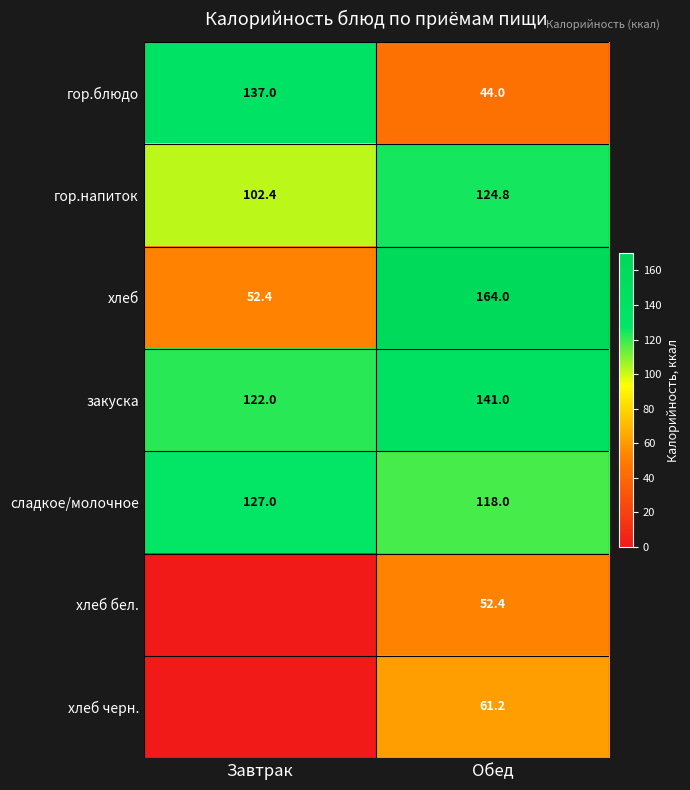

What is the sum of all хлеб values?

216.4